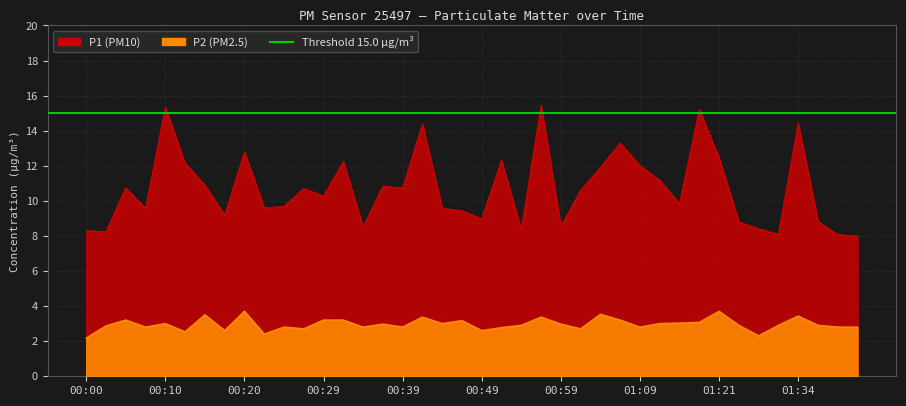

Between 00:15 and 01:06, which series saw the biggest shift?

P1